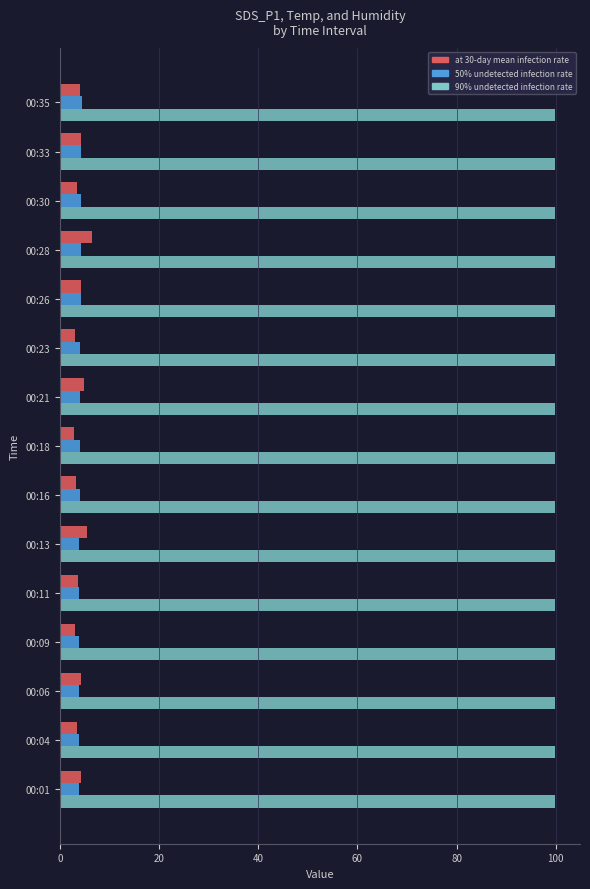

Rank the series by their maximum value, from highest to lowest.

90% undetected infection rate, at 30-day mean infection rate, 50% undetected infection rate